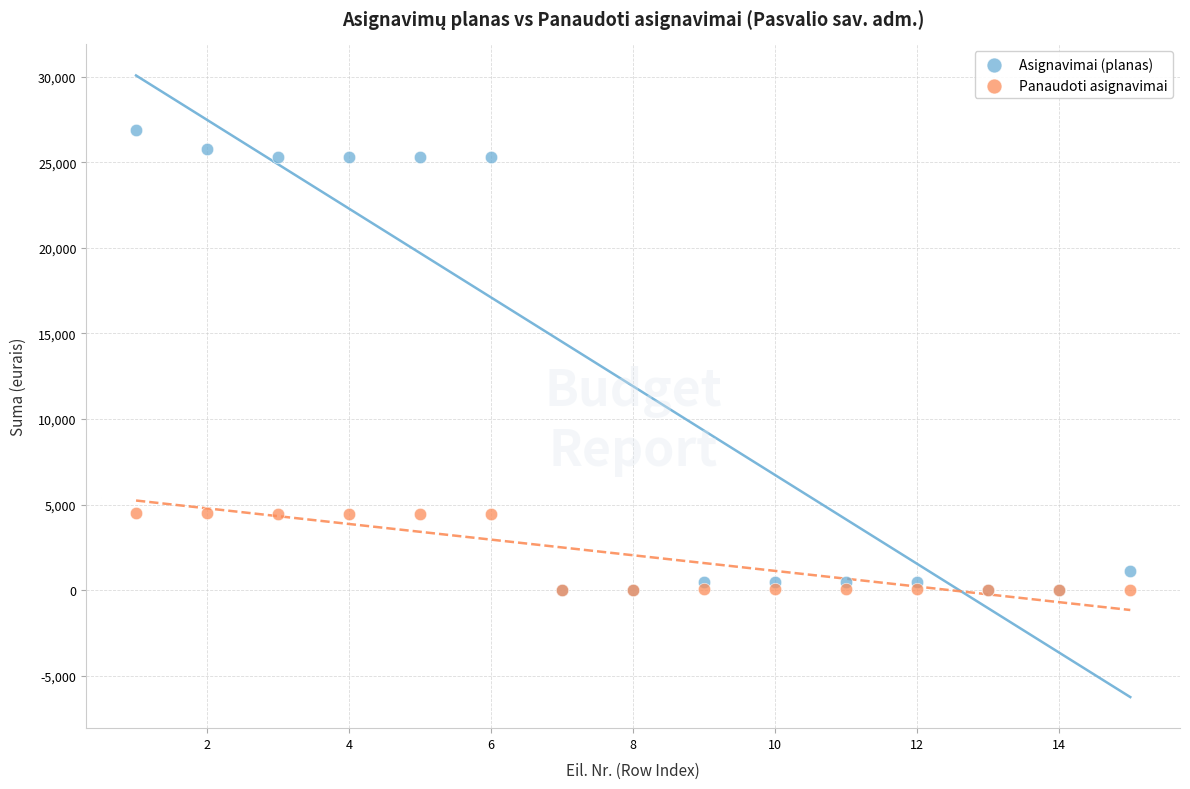

What are all the series names shown in the legend?

Asignavimai (planas), Panaudoti asignavimai